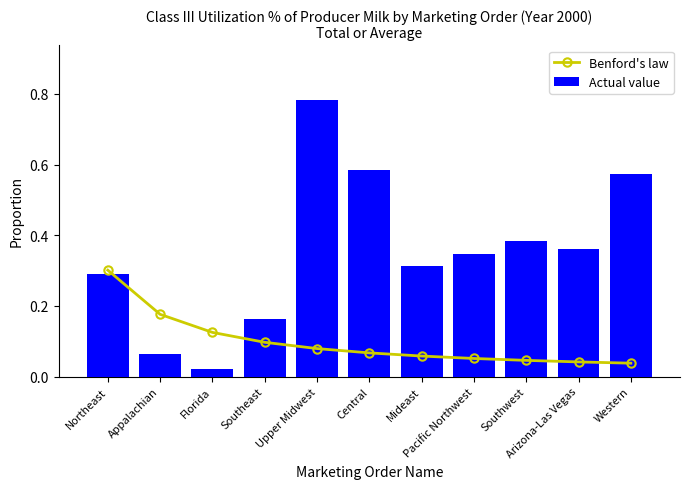

Reading left to right, what are all the values shown in this chart?

Benford's law: 0.3	0.2	0.1	0.1	0.1	0.1	0.1	0.1	0.0	0.0	0.0
Actual value: 0.3	0.1	0.0	0.2	0.8	0.6	0.3	0.3	0.4	0.4	0.6